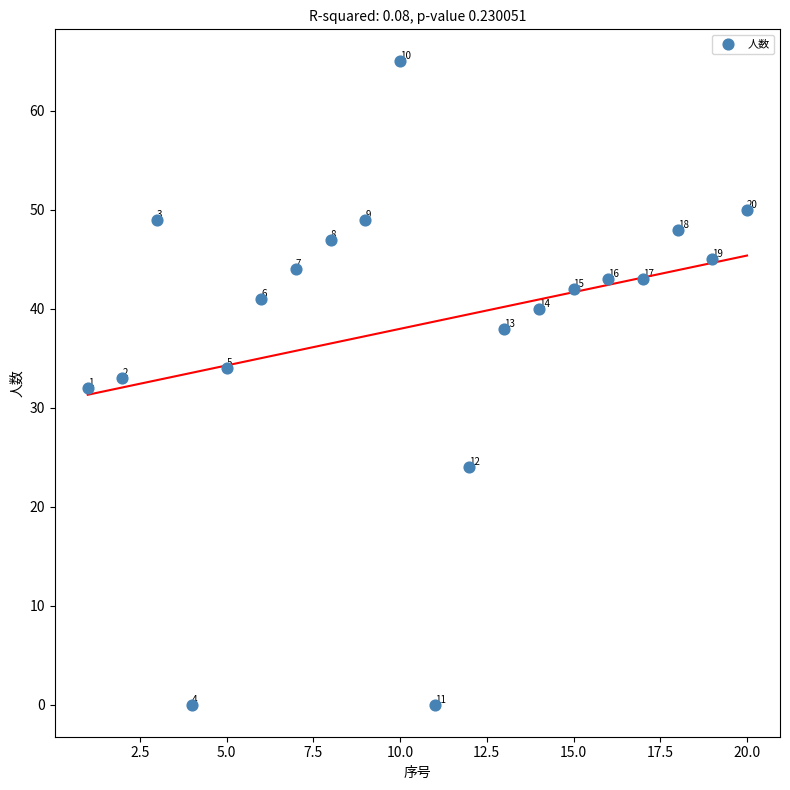

What Y value in the scatter plot is closest to 32?

32